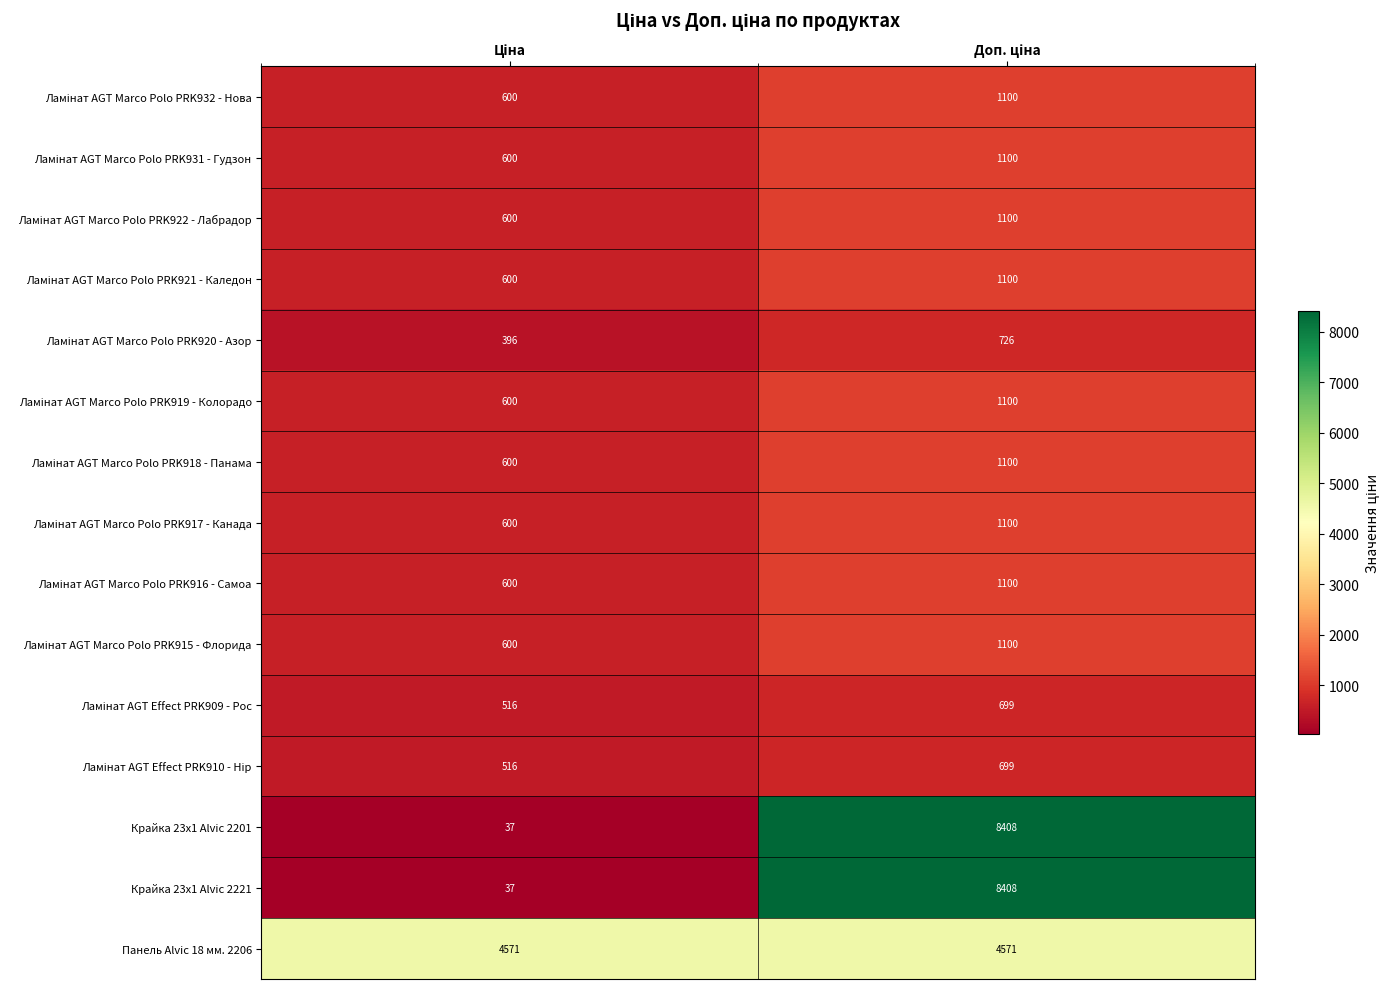

What is the greatest value displayed?

8408